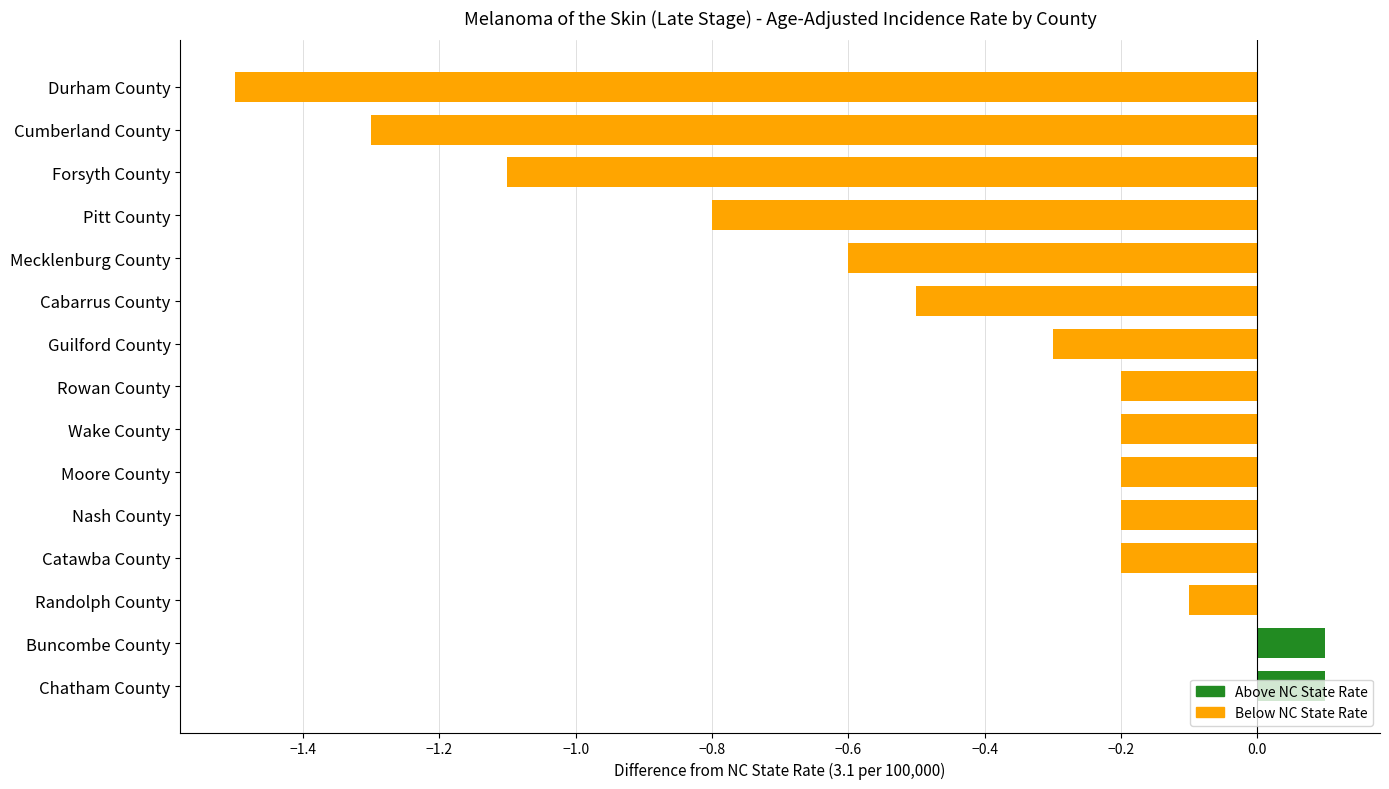

What is the label of the 10th bar from the top?

Moore County